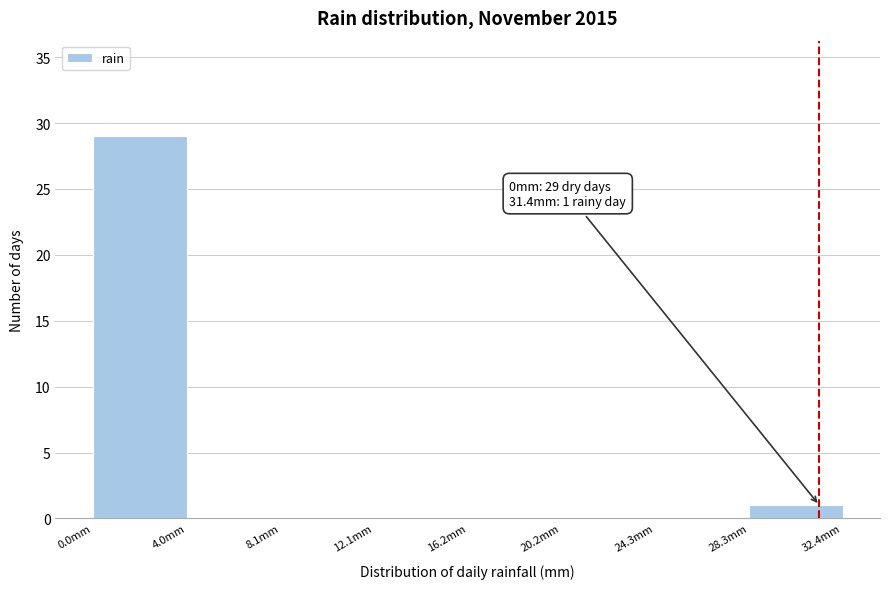

Over which range of the x-axis is the bar tallest?

0.00 to 4.05